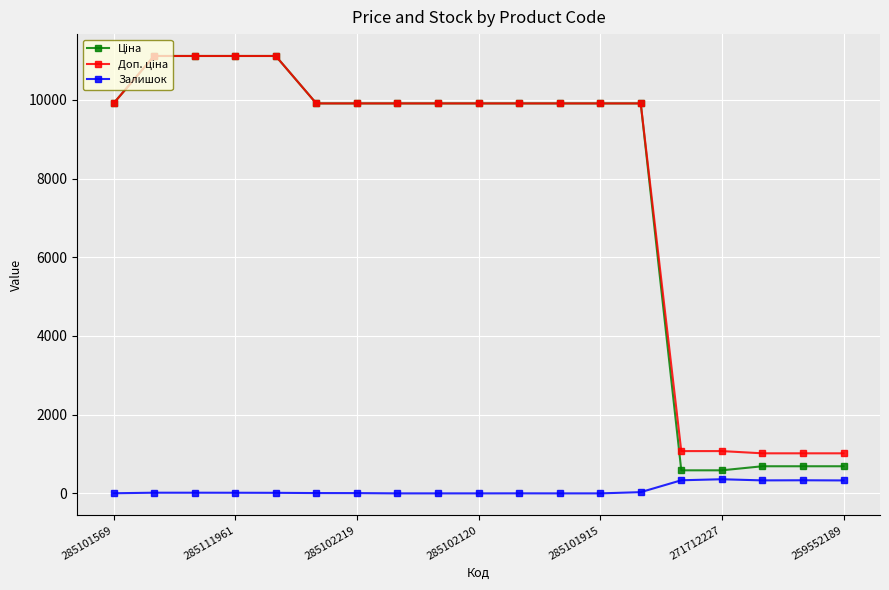

How many lines are shown in the chart?

3